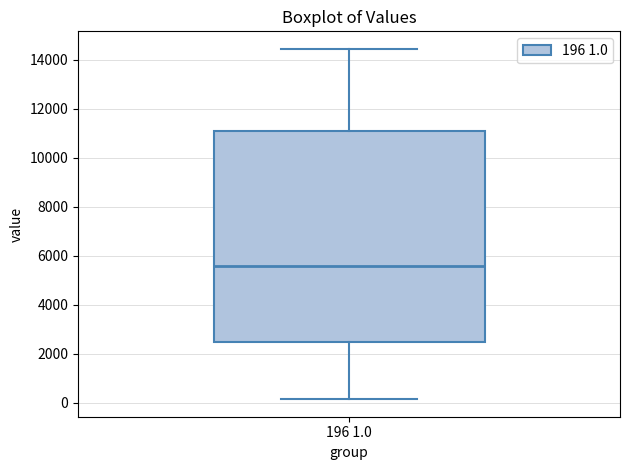

Where does the median line of the box for 196 1.0 sit on the y-axis? The values are not printed on the chart, so give them approximately, as read against the axis.

5600